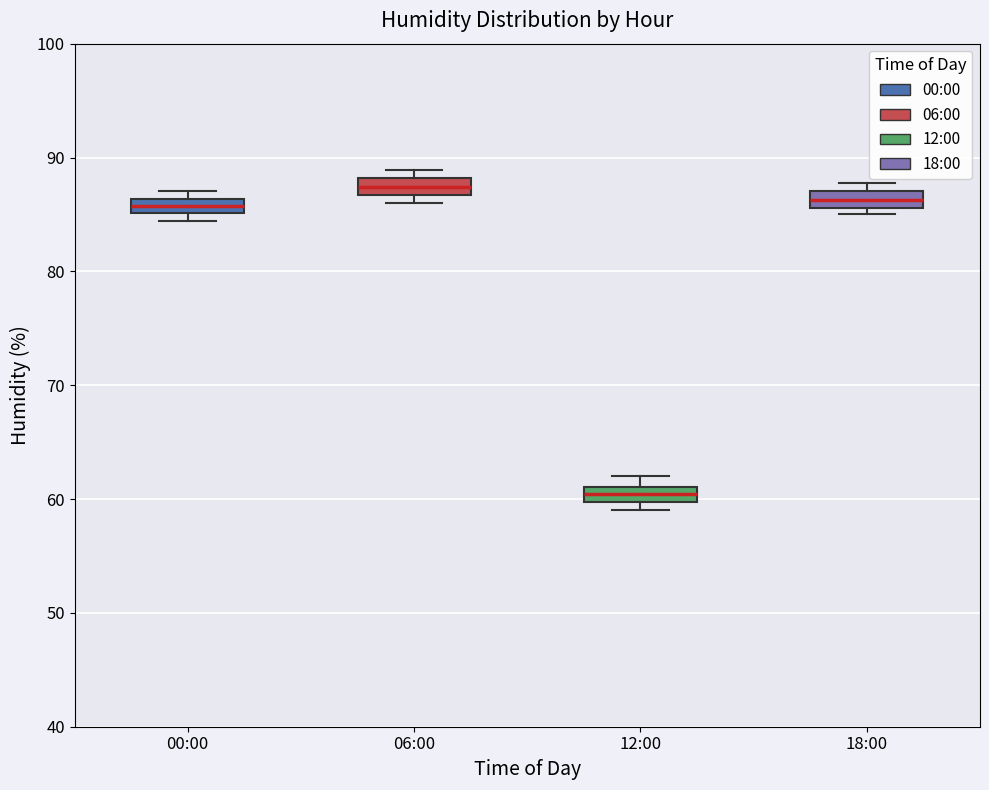

Which box has the lowest median line?

12:00